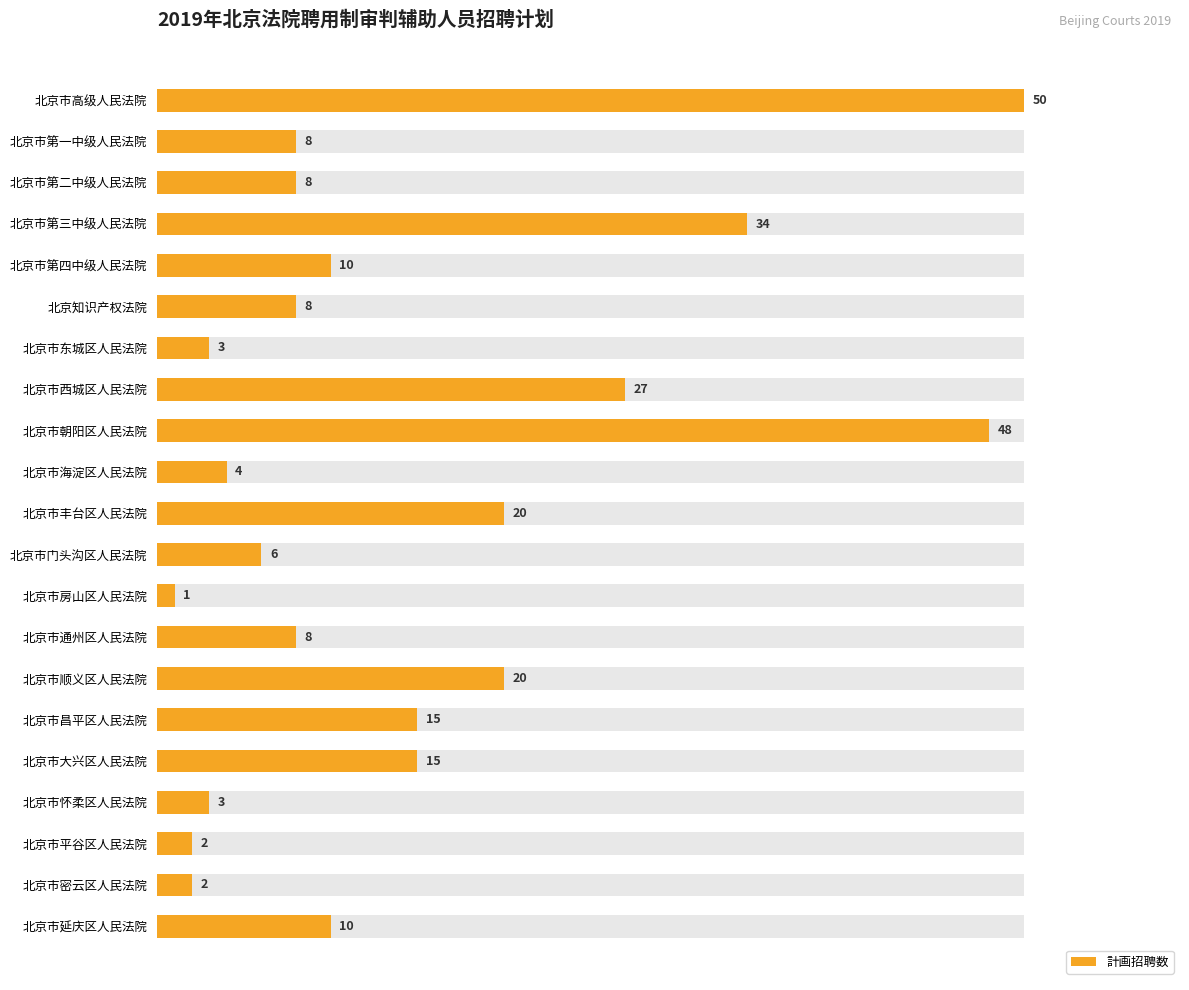

Does the chart contain any negative values?

No